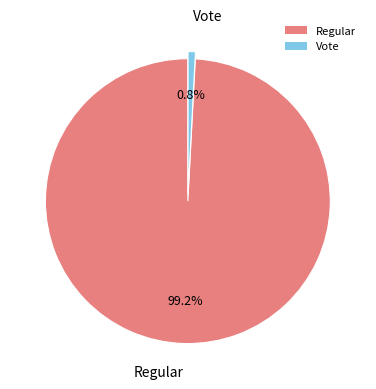

Count the number of slices in the pie.

2